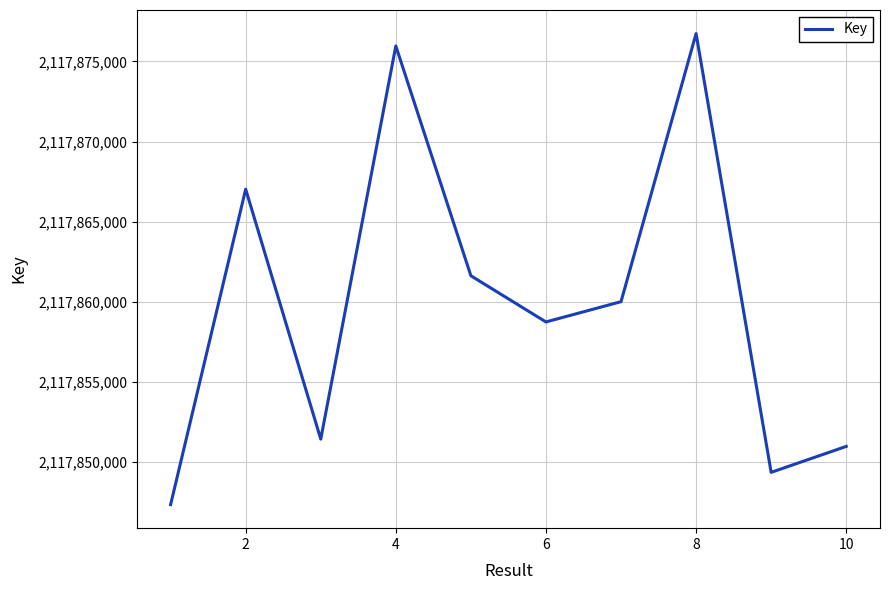

What is the sum of all values?

21178599227